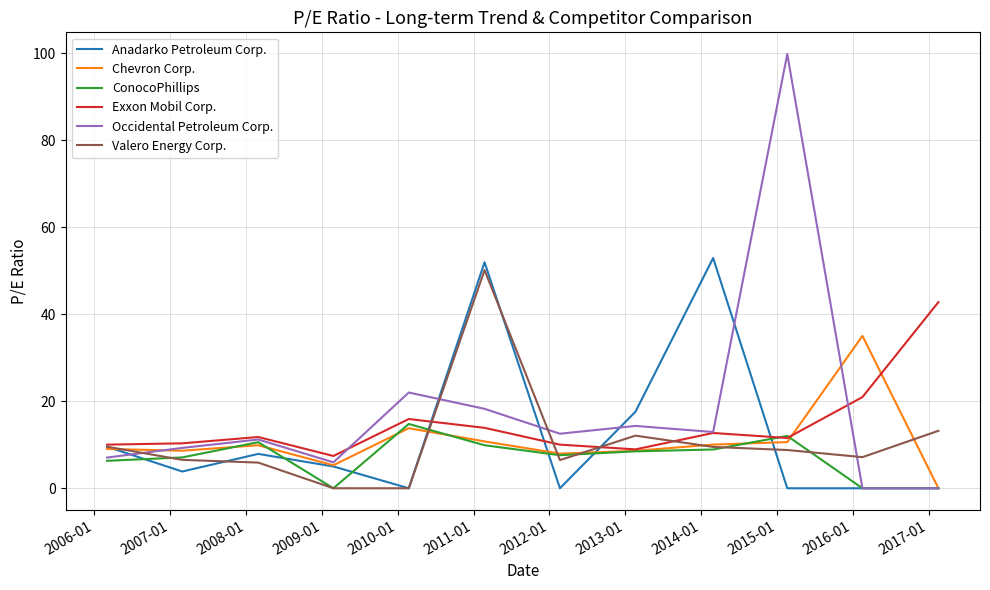

How many values in the Occidental Petroleum Corp. series exceed 12?

6